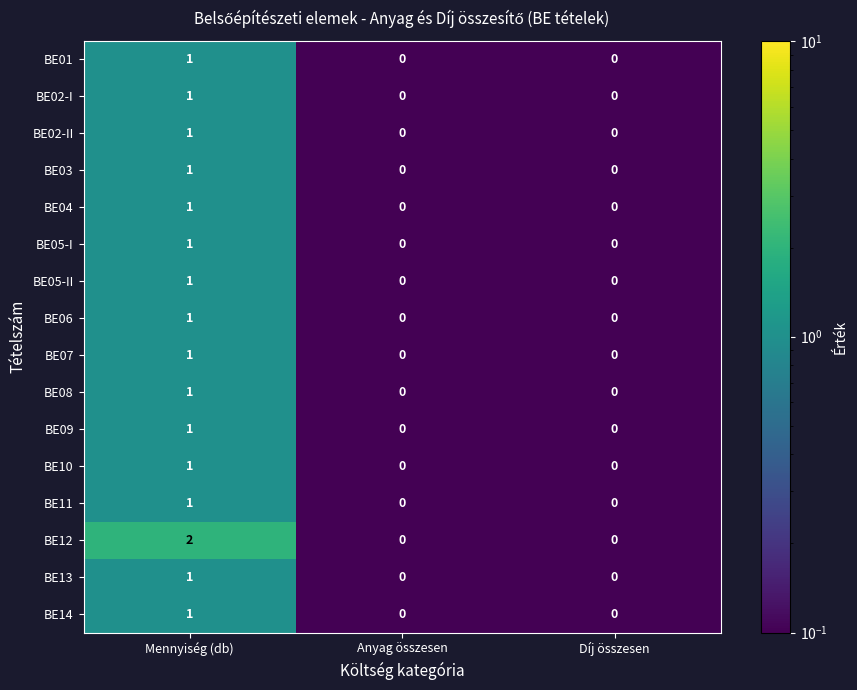

Which series has the largest total across all categories?

BE12